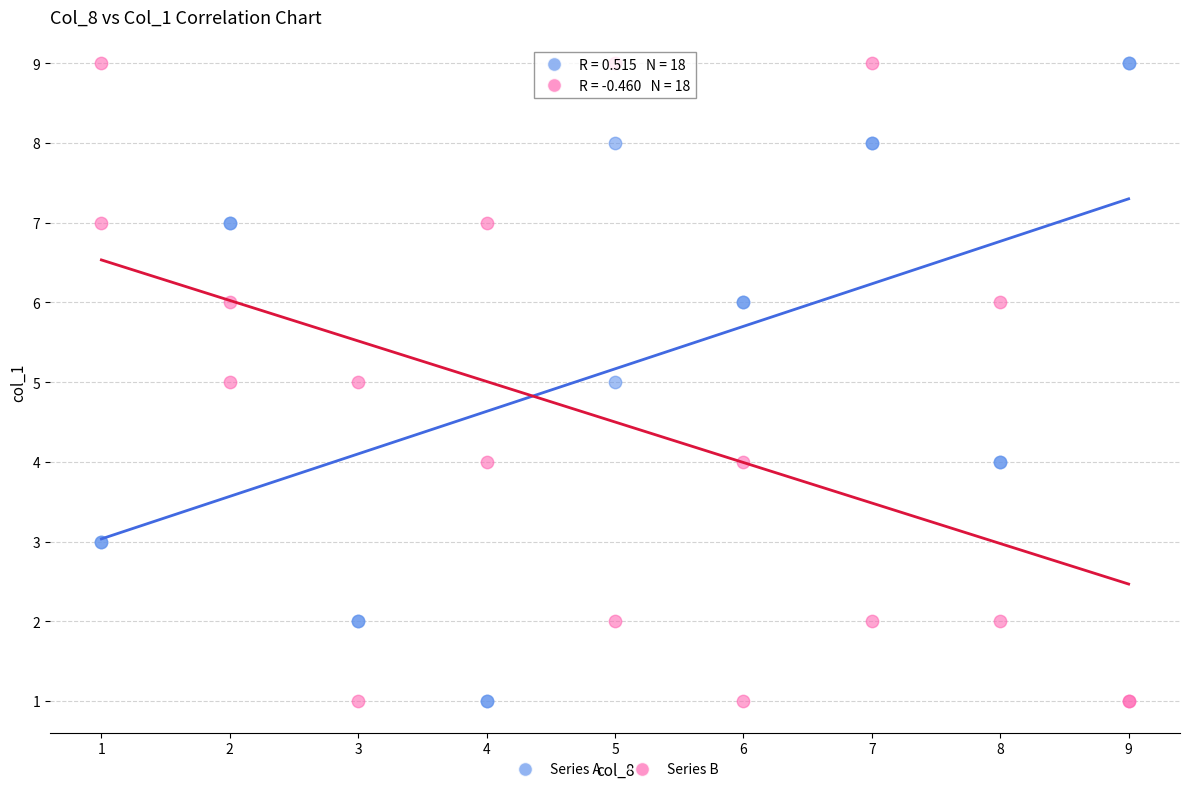

What are all the series names shown in the legend?

Series A, Series B